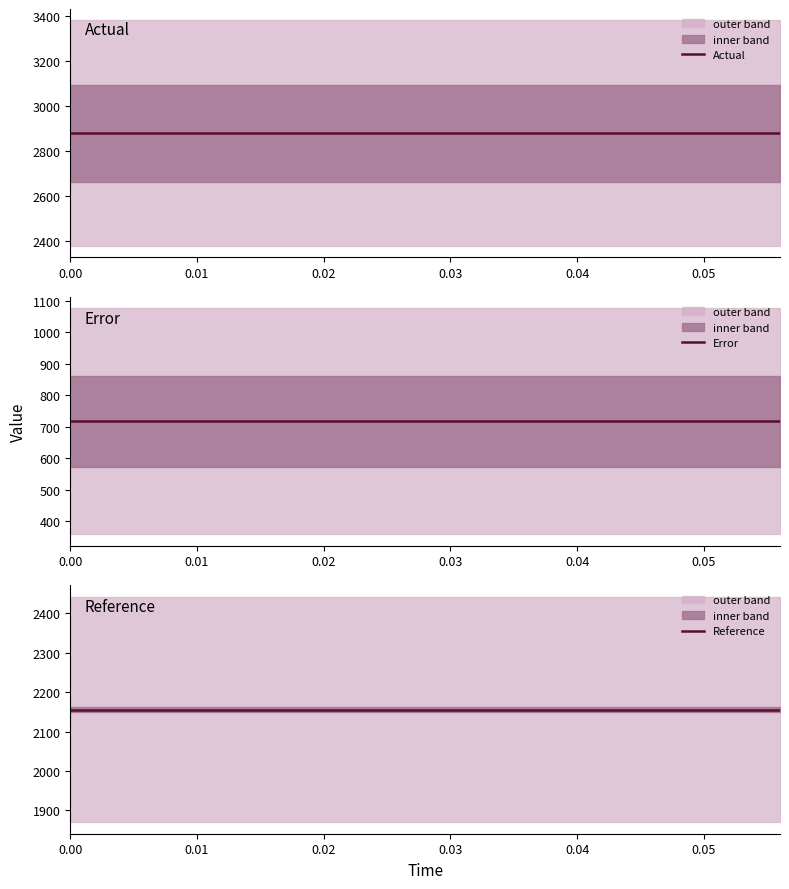

What is the average value of the Actual series?

2879.0